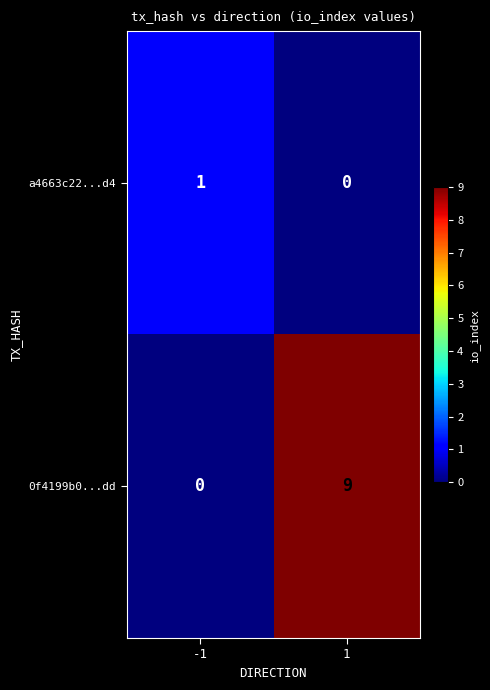

Between -1 and 1, which series saw the biggest shift?

0f4199b0...dd